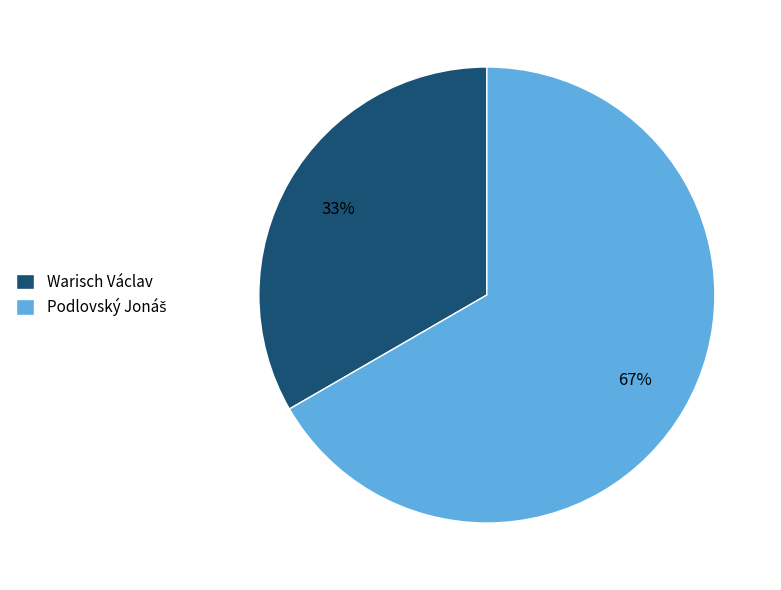

To the nearest percent, what portion does Warisch Václav represent?

33%